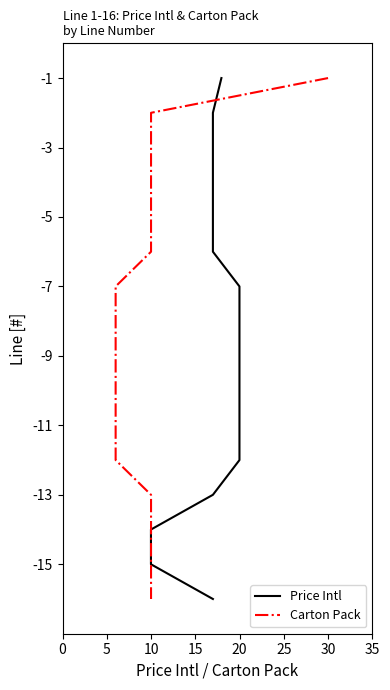

Does the chart have visible grid lines?

No